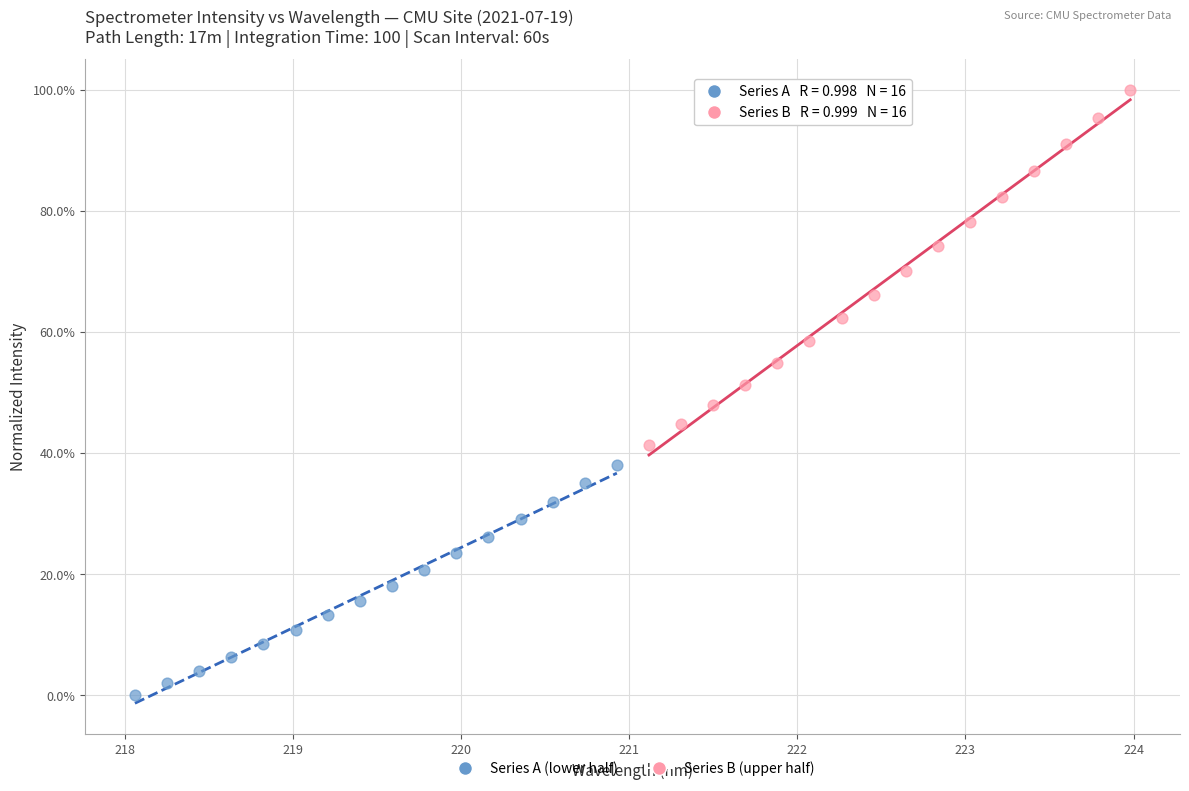

Which series has the widest spread of Y values?

Series B (upper half)